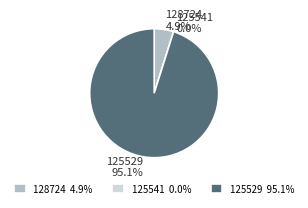

Which category has the smallest portion of the pie?

125541